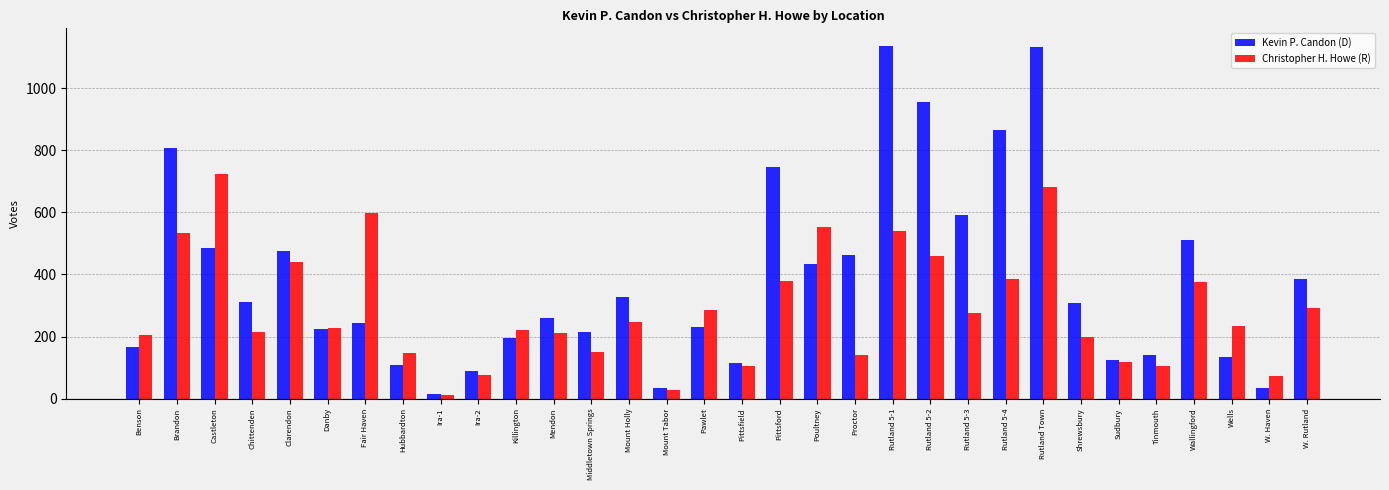

Which category has the highest value in the Christopher H. Howe (R) series?

Castleton